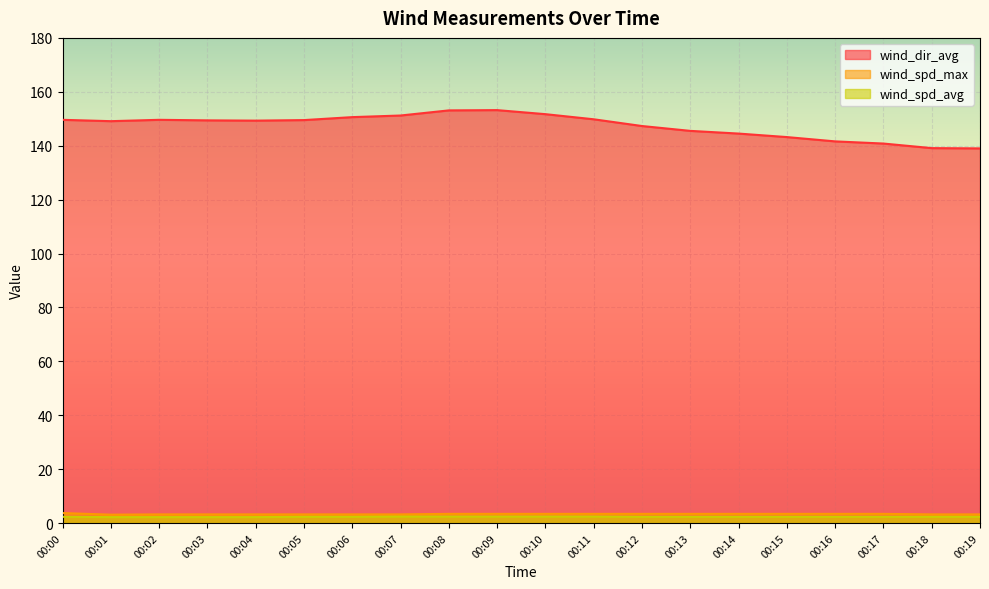

Which category has the lowest value in the wind_dir_avg series?

00:19